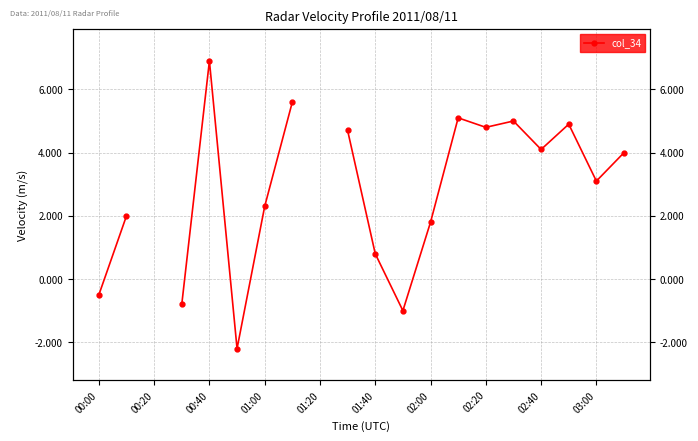

What is the change in value from 01:40 to 12?

+4.0